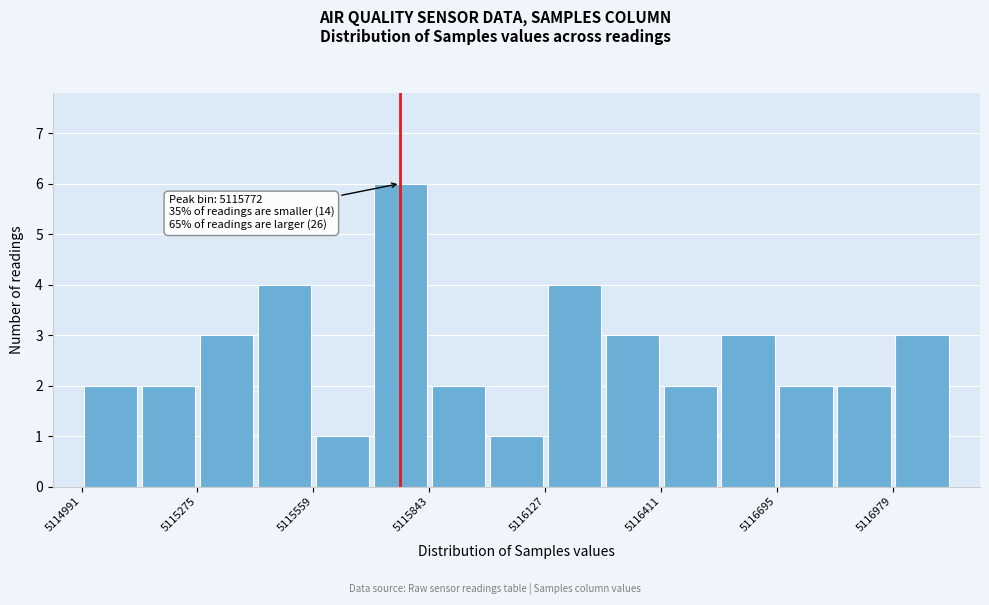

Around what value on the x-axis is the tallest bar? Give the approximate position of its centre, as read against the axis.

5115750